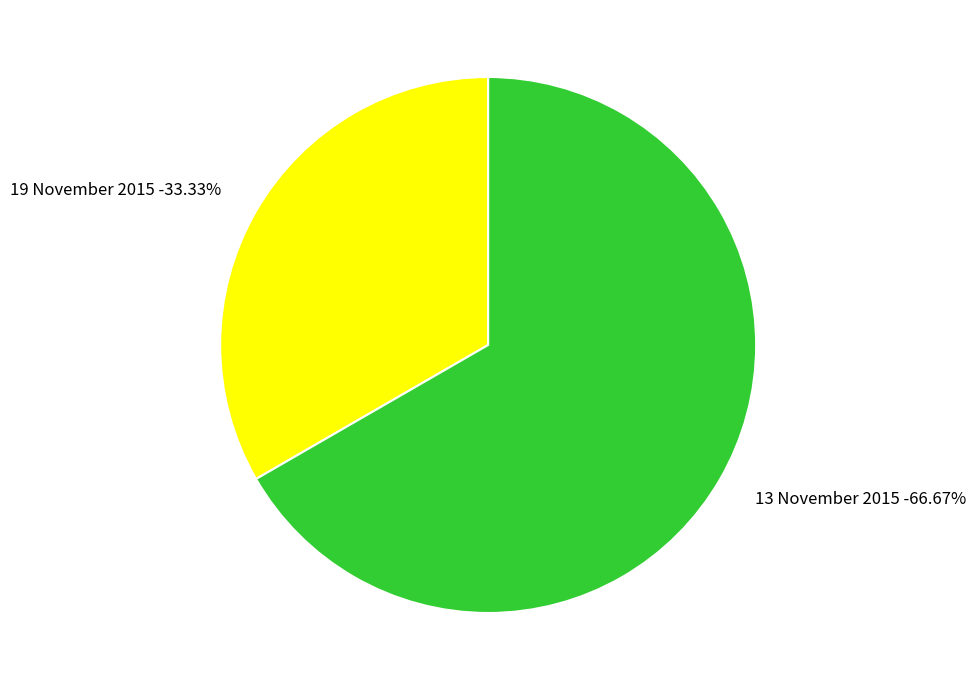

Rank the categories by value from lowest to highest.

19 November 2015, 13 November 2015